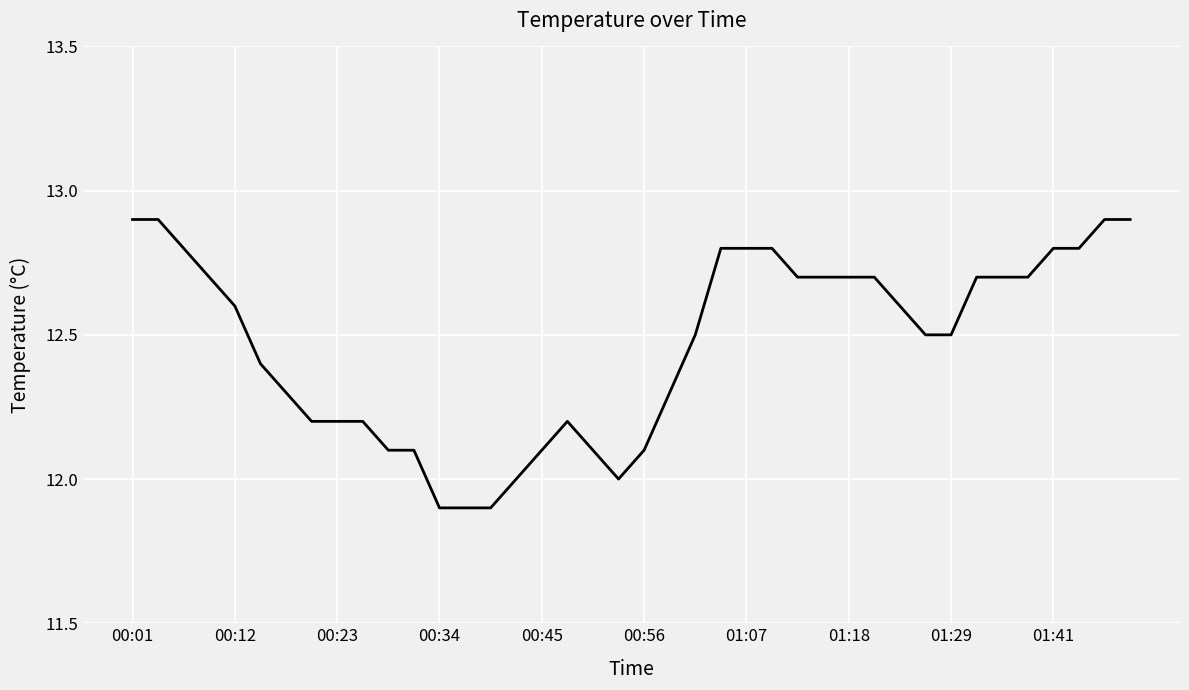

What is the difference between the maximum and minimum values?

1.0